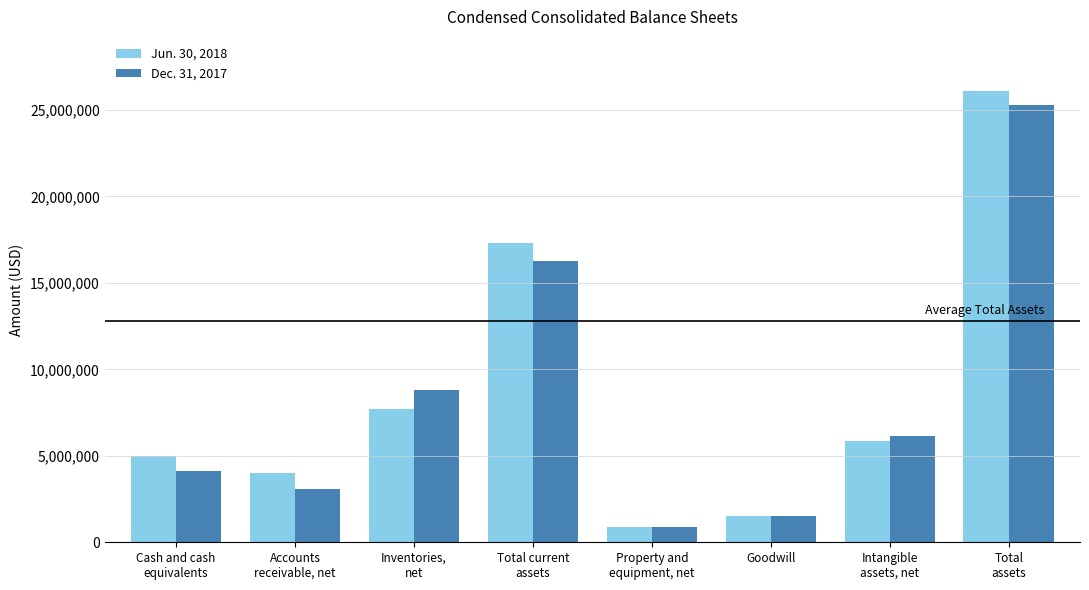

Is it true that Jun. 30, 2018 equals 17316200 at Total current
assets?

True